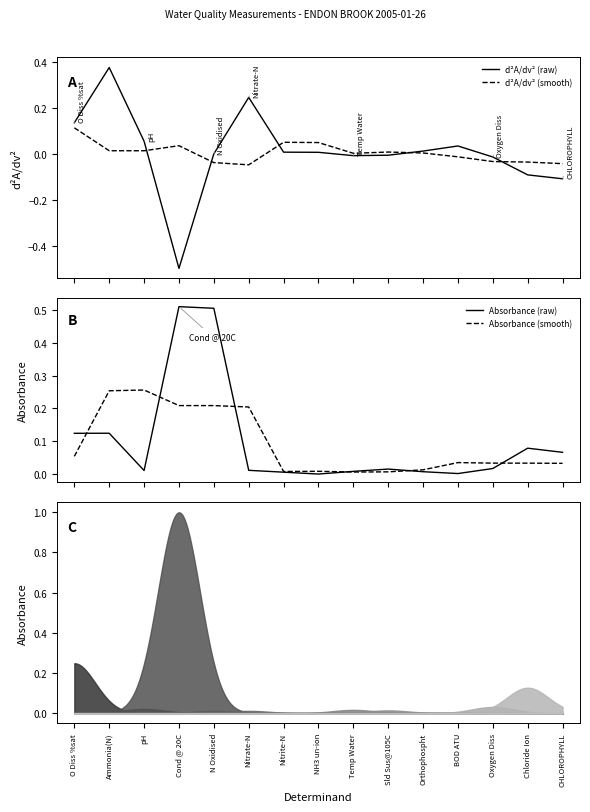

Reading left to right, what are all the values shown in this chart?

d²A/dv² (raw): O Diss %sat=0.1	Ammonia(N)=0.4	pH=0.1	Cond @ 20C=-0.5	N Oxidised=-0.0	Nitrate-N=0.2	Nitrite-N=0.0	NH3 un-ion=0.0	Temp Water=-0.0	Sld Sus@105C=-0.0	Orthophospht=0.0	BOD ATU=0.0	Oxygen Diss=-0.0	Chloride Ion=-0.1	CHLOROPHYLL=-0.1
d²A/dv² (smooth): O Diss %sat=0.1	Ammonia(N)=0.0	pH=0.0	Cond @ 20C=0.0	N Oxidised=-0.0	Nitrate-N=-0.0	Nitrite-N=0.0	NH3 un-ion=0.0	Temp Water=0.0	Sld Sus@105C=0.0	Orthophospht=0.0	BOD ATU=-0.0	Oxygen Diss=-0.0	Chloride Ion=-0.0	CHLOROPHYLL=-0.0
Absorbance (raw): O Diss %sat=0.1	Ammonia(N)=0.1	pH=0.0	Cond @ 20C=0.5	N Oxidised=0.5	Nitrate-N=0.0	Nitrite-N=0.0	NH3 un-ion=0.0	Temp Water=0.0	Sld Sus@105C=0.0	Orthophospht=0.0	BOD ATU=0.0	Oxygen Diss=0.0	Chloride Ion=0.1	CHLOROPHYLL=0.1
Absorbance (smooth): O Diss %sat=0.1	Ammonia(N)=0.3	pH=0.3	Cond @ 20C=0.2	N Oxidised=0.2	Nitrate-N=0.2	Nitrite-N=0.0	NH3 un-ion=0.0	Temp Water=0.0	Sld Sus@105C=0.0	Orthophospht=0.0	BOD ATU=0.0	Oxygen Diss=0.0	Chloride Ion=0.0	CHLOROPHYLL=0.0